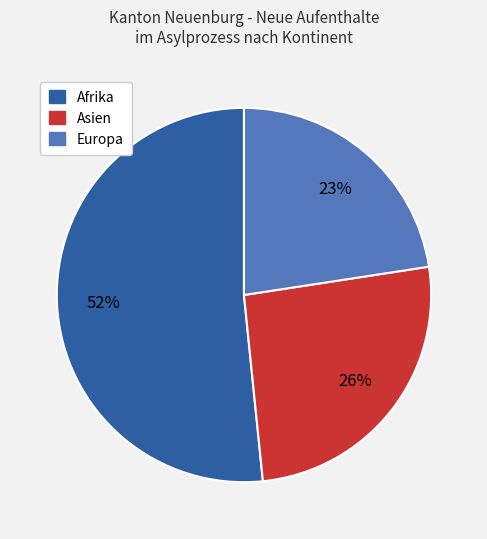

Which slice represents more than half of the pie?

Afrika